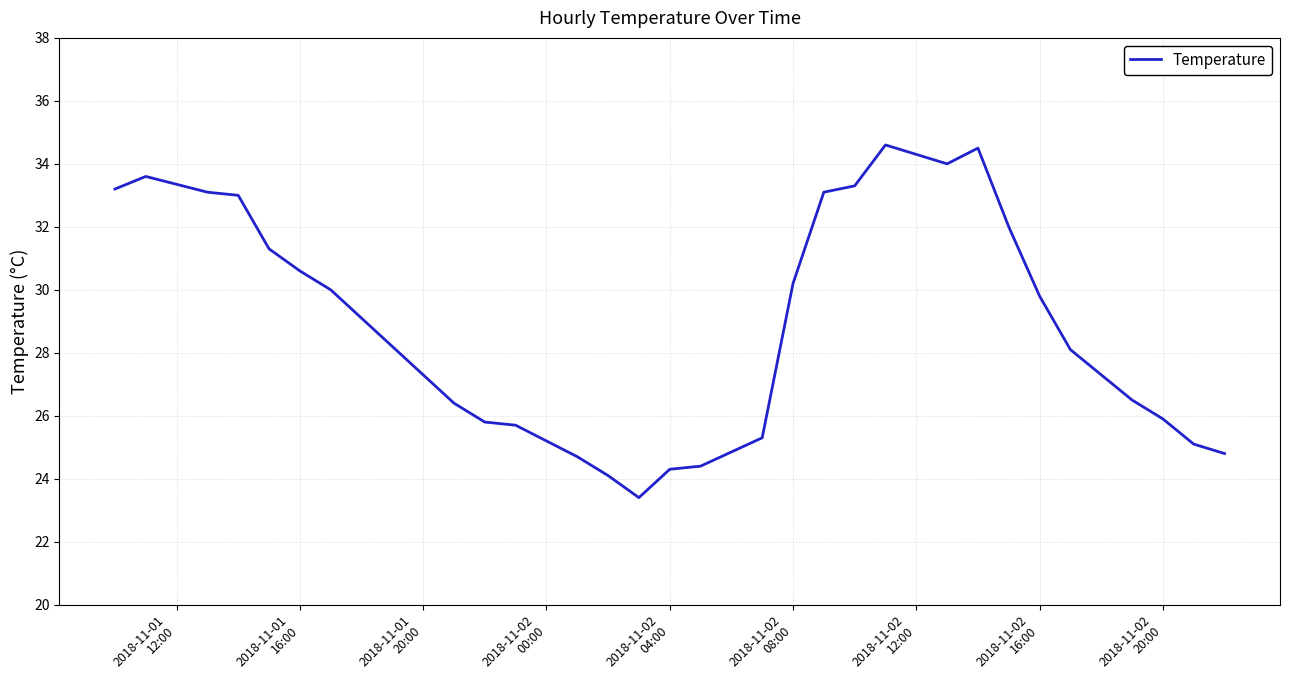

Does the chart display data point markers on the line(s)?

No